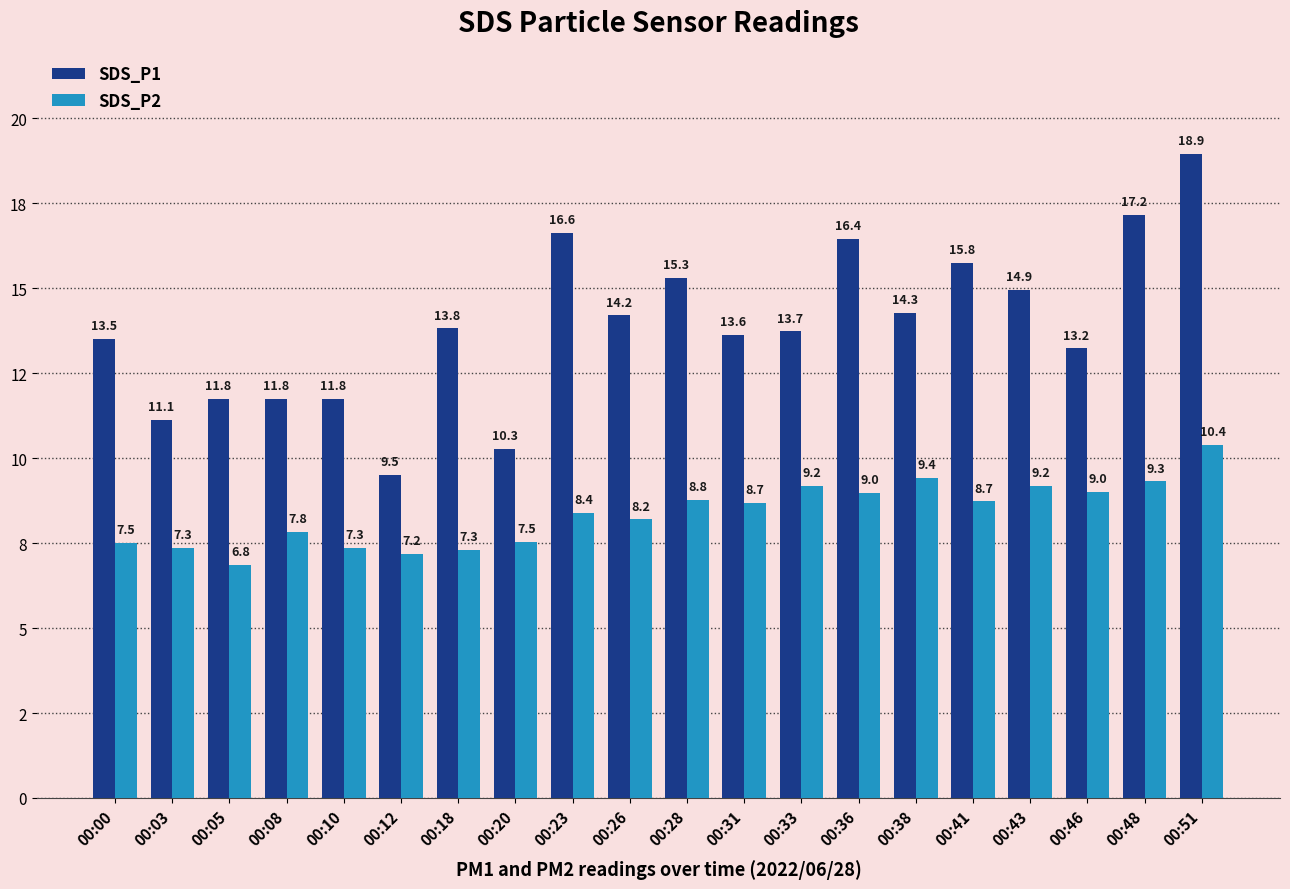

Is the value of SDS_P2 at 00:12 greater than the value of SDS_P1 at 00:05?

No